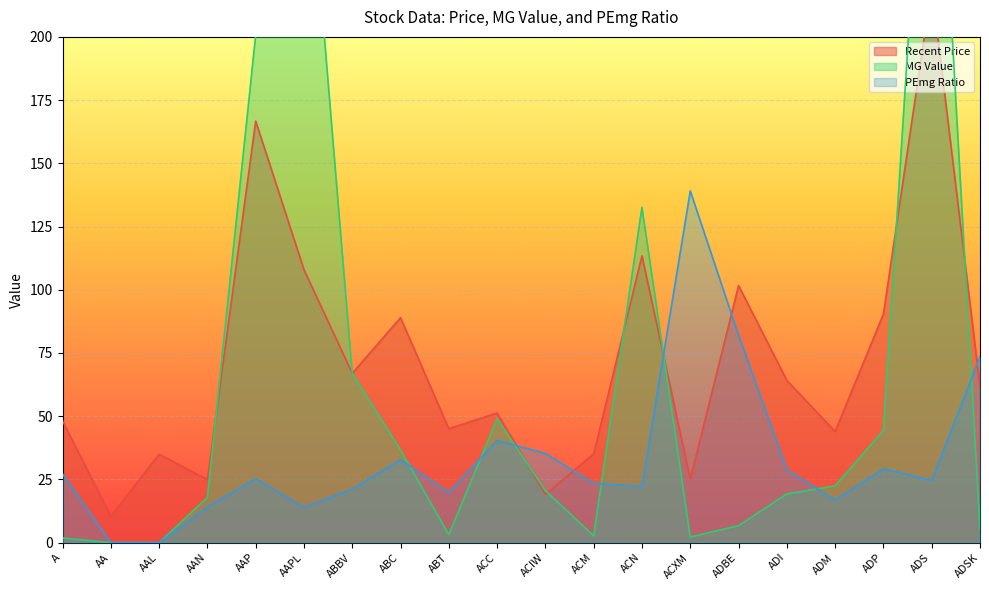

What is the label of the 10th point from the left?

ACC